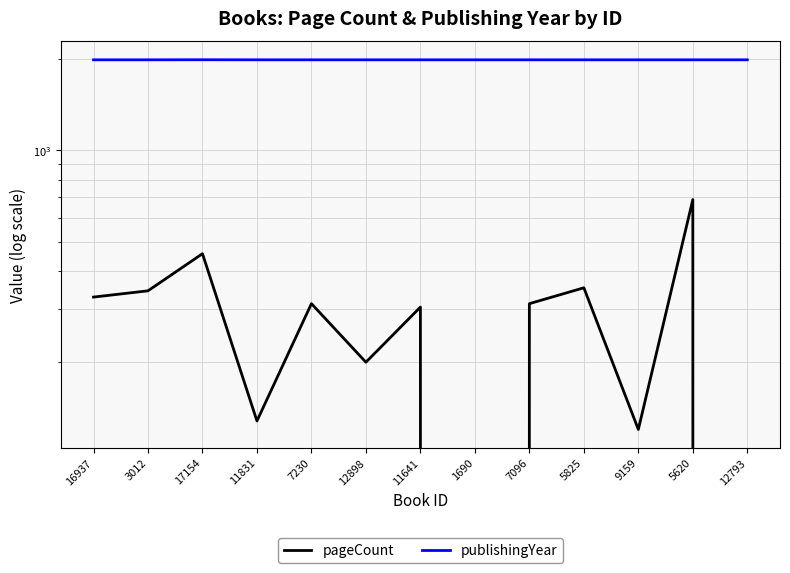

At which label does publishingYear reach its minimum?

16937